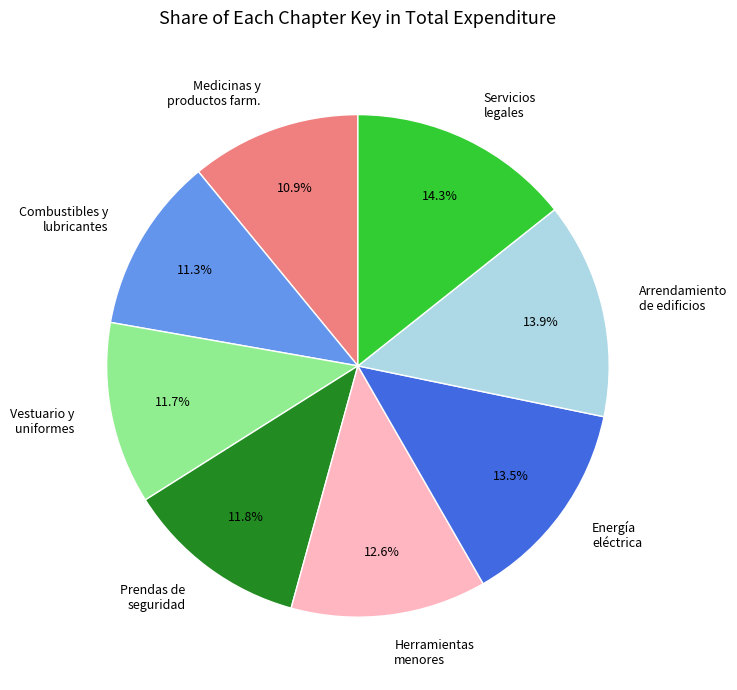

Is the sum of Herramientas menores and Energía eléctrica greater than half?

No